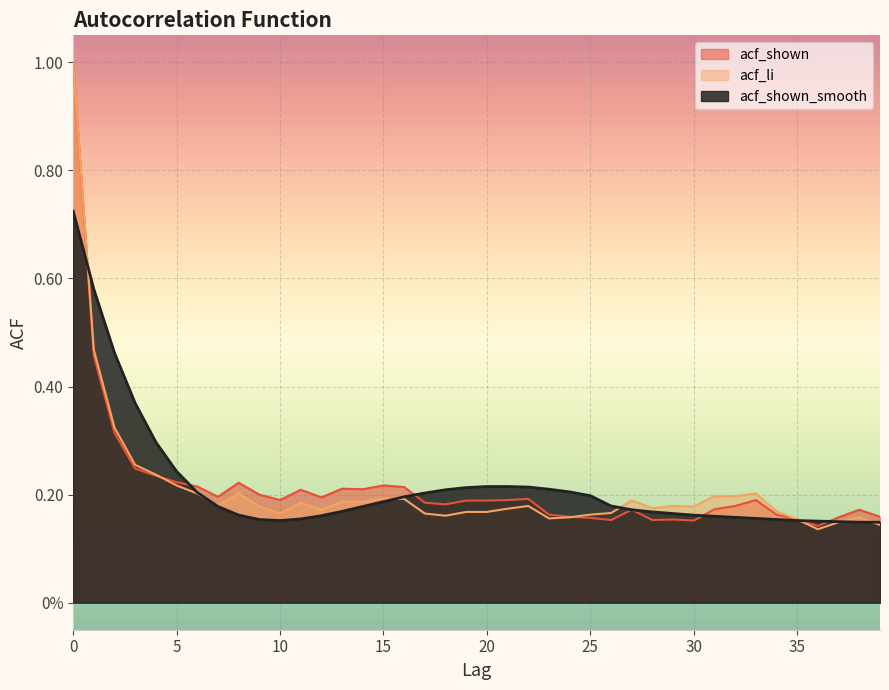

Is it true that acf_shown equals 0.1 at 27?

False